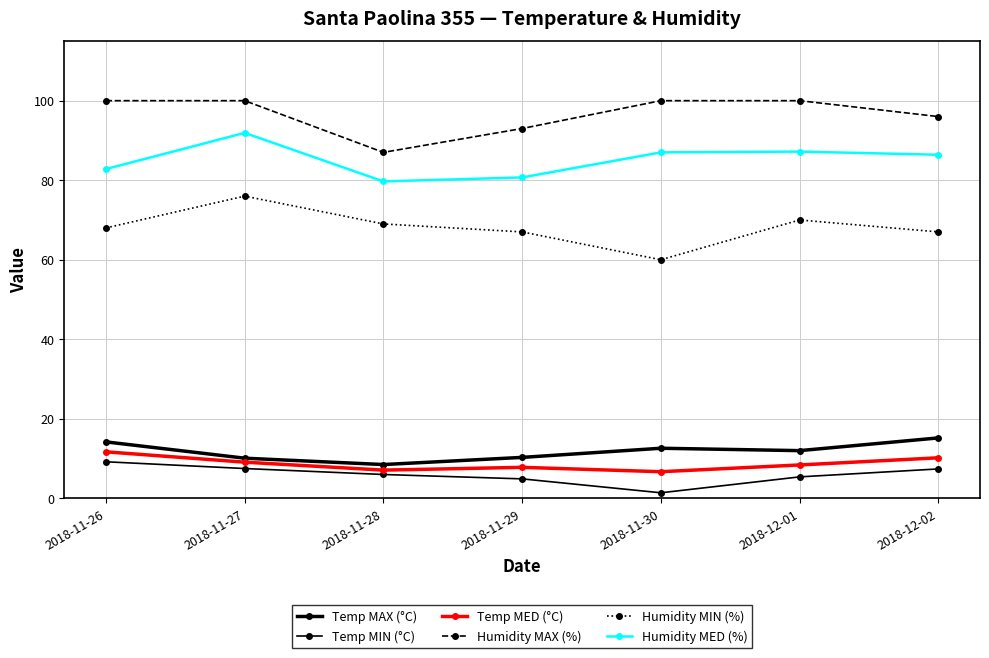

Which label corresponds to the largest value in the chart?

2018-11-26